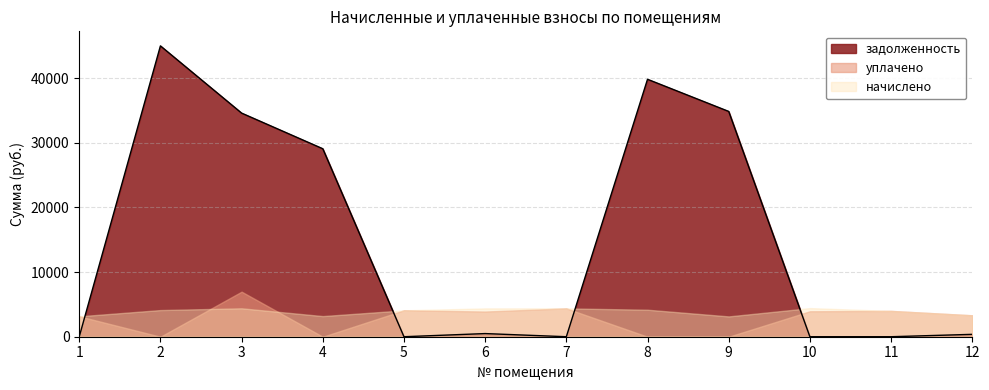

Which series has the widest spread of values?

задолженность